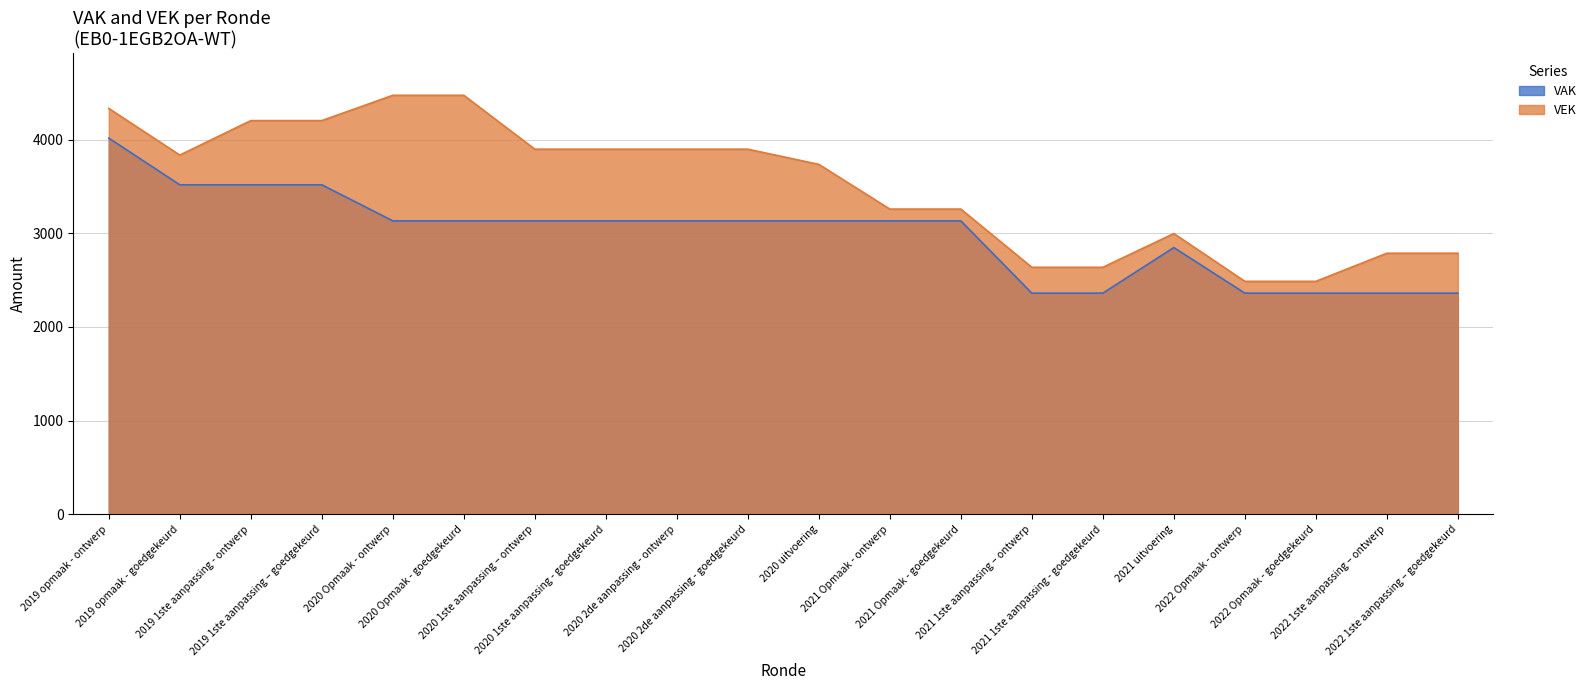

True or false: VAK and VEK cross at least once.

False